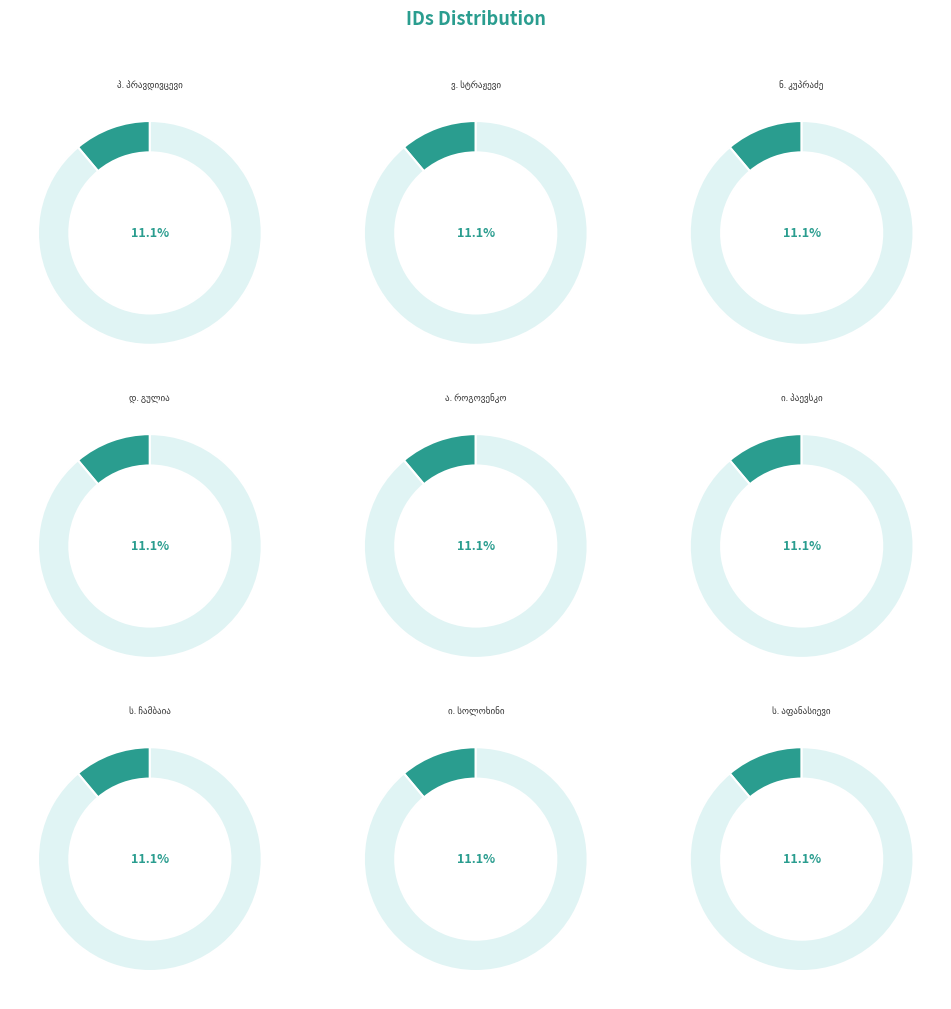

Does იაკობ კირილეს ძე სოლოხინი account for over 50% of the chart?

No